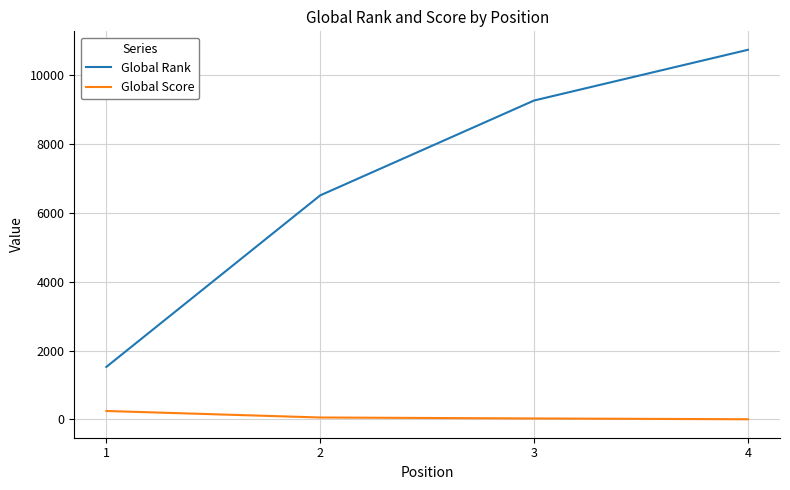

True or false: Global Rank and Global Score intersect in this chart.

False